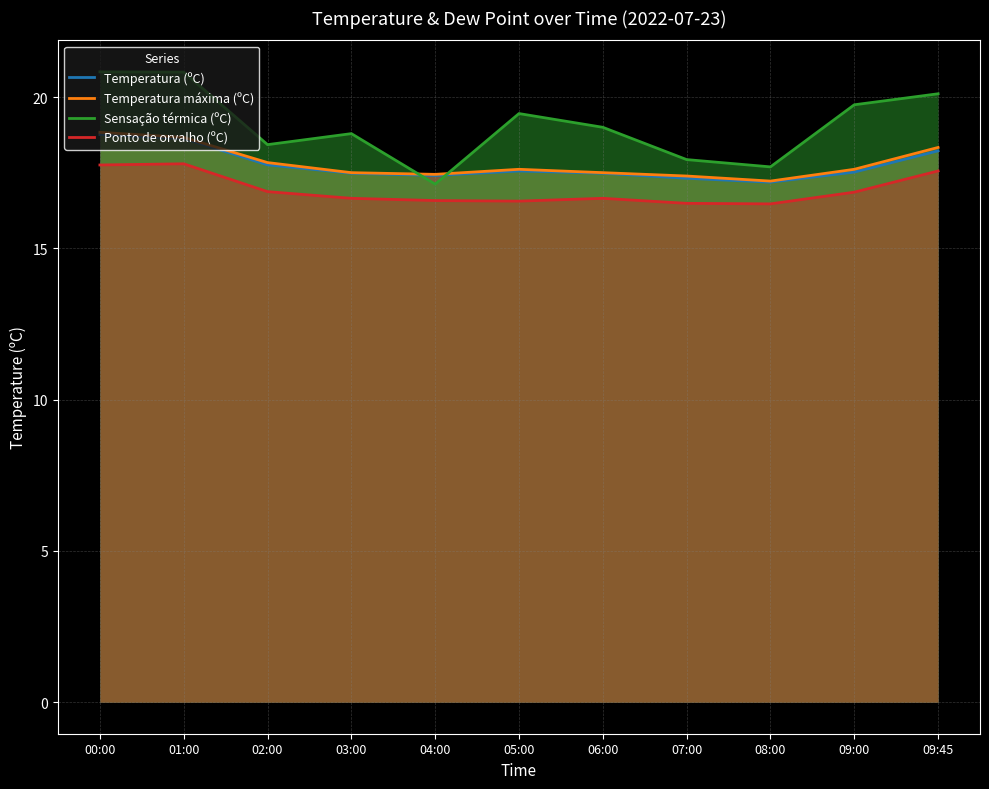

What are all the series names shown in the legend?

Temperatura (ºC), Temperatura máxima (ºC), Sensação térmica (ºC), Ponto de orvalho (ºC)